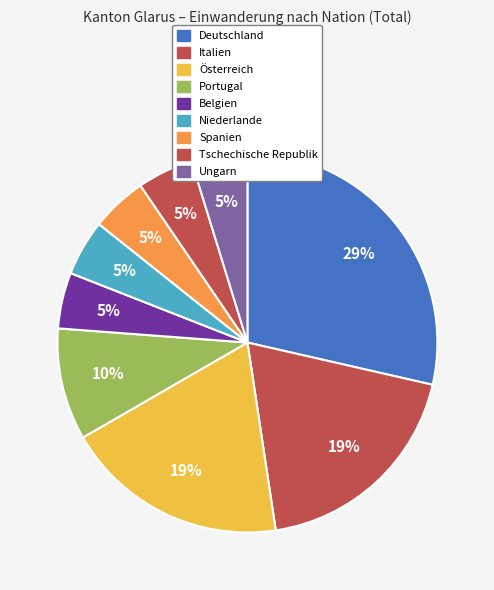

Is it true that Portugal is 15% of the pie?

False